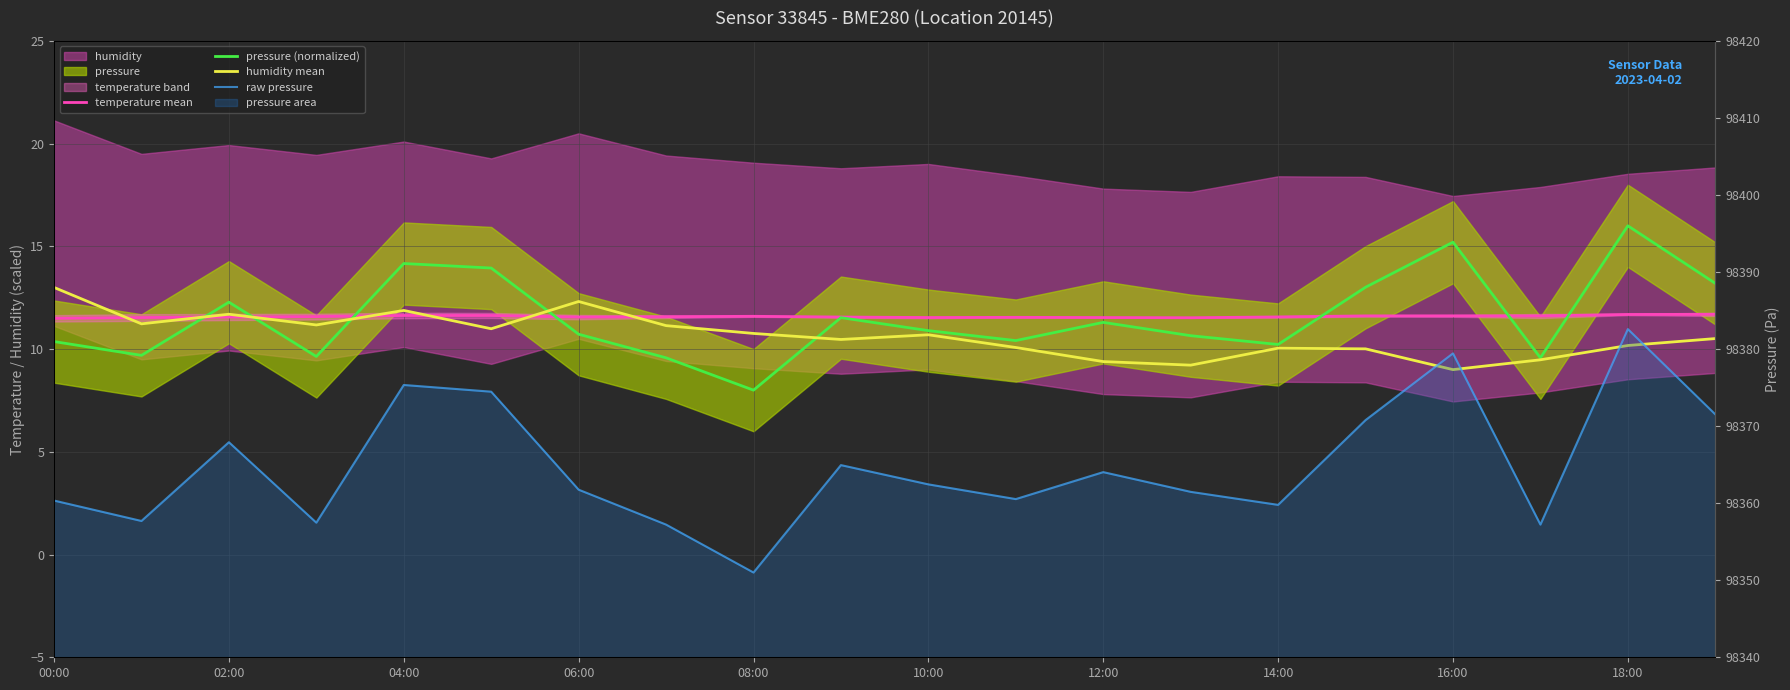

At which category is the sum across all series the highest?

18:00